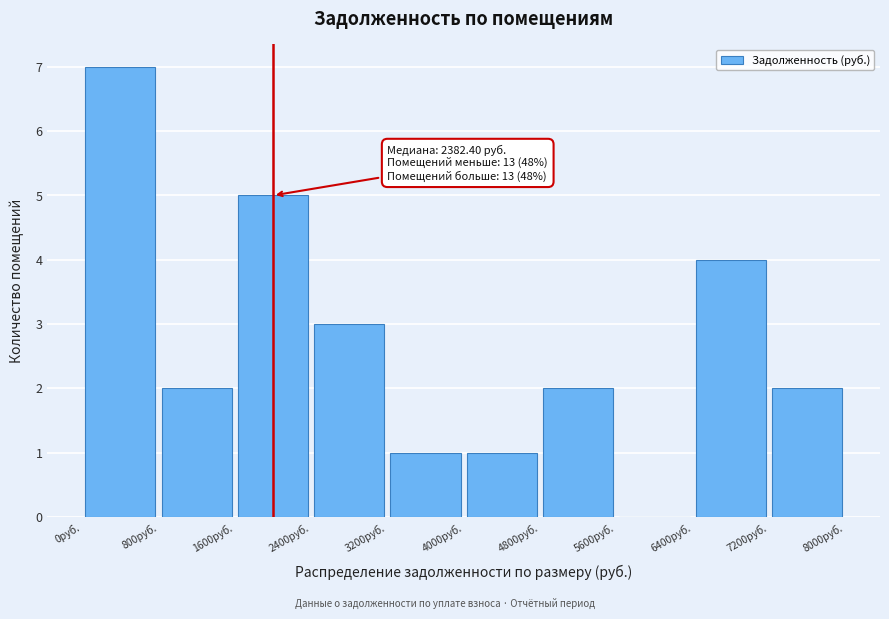

Over which range of the x-axis is the bar tallest?

0 to 800